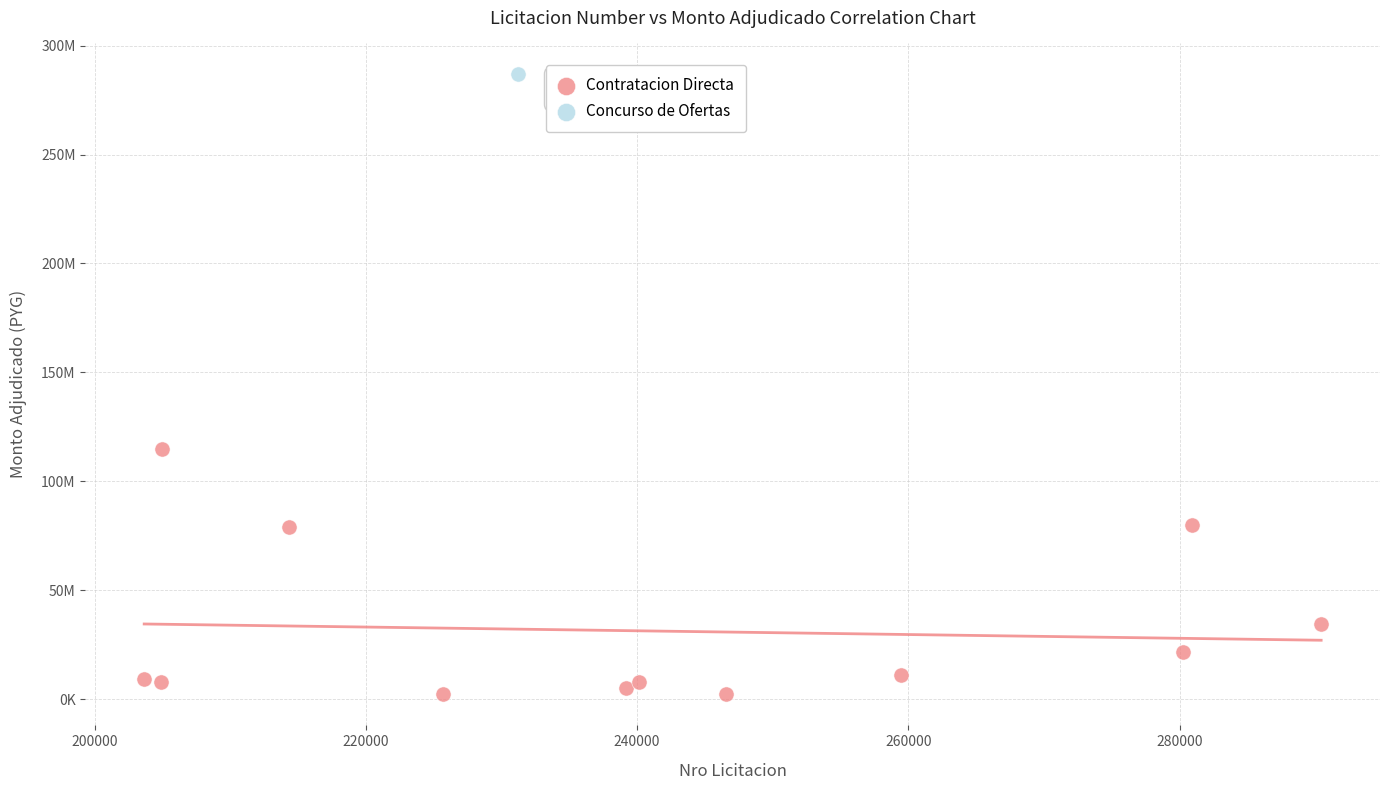

What are all the series names shown in the legend?

Contratacion Directa, Concurso de Ofertas